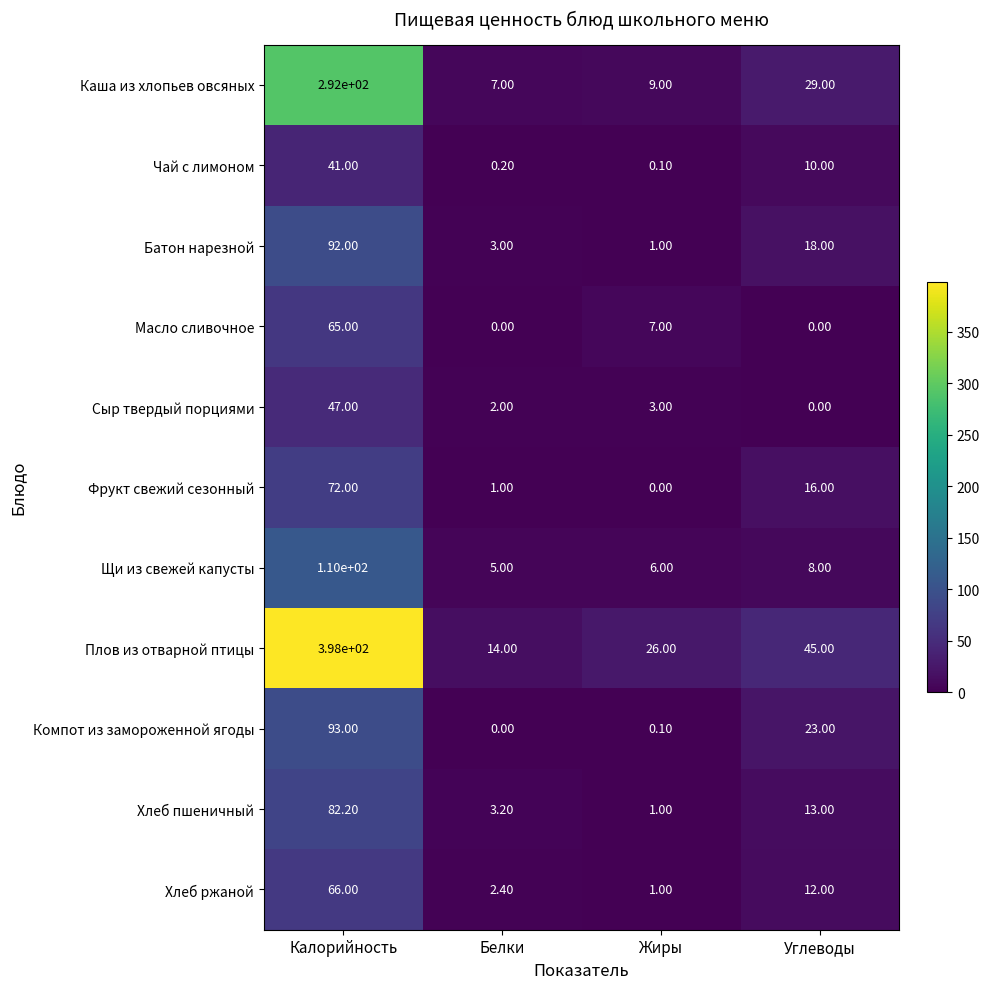

Count the number of categories in the chart.

4